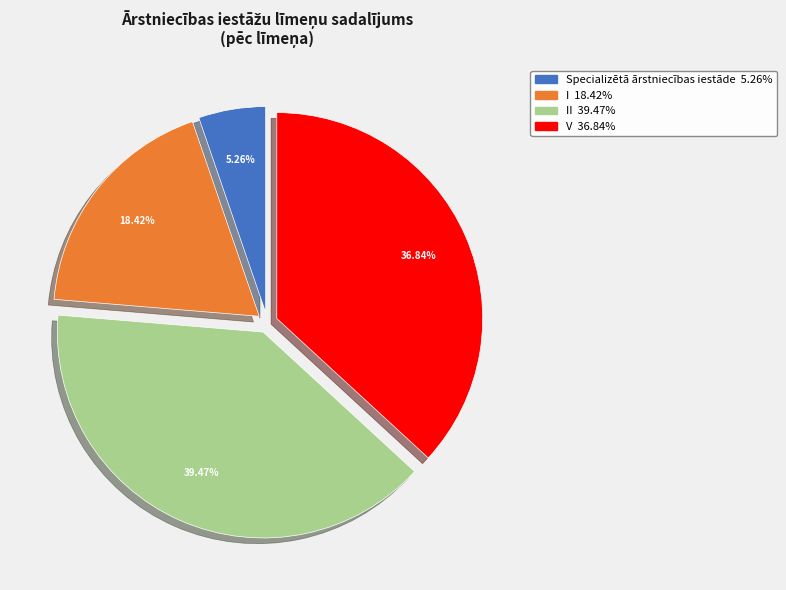

Is there a majority slice in this chart?

No